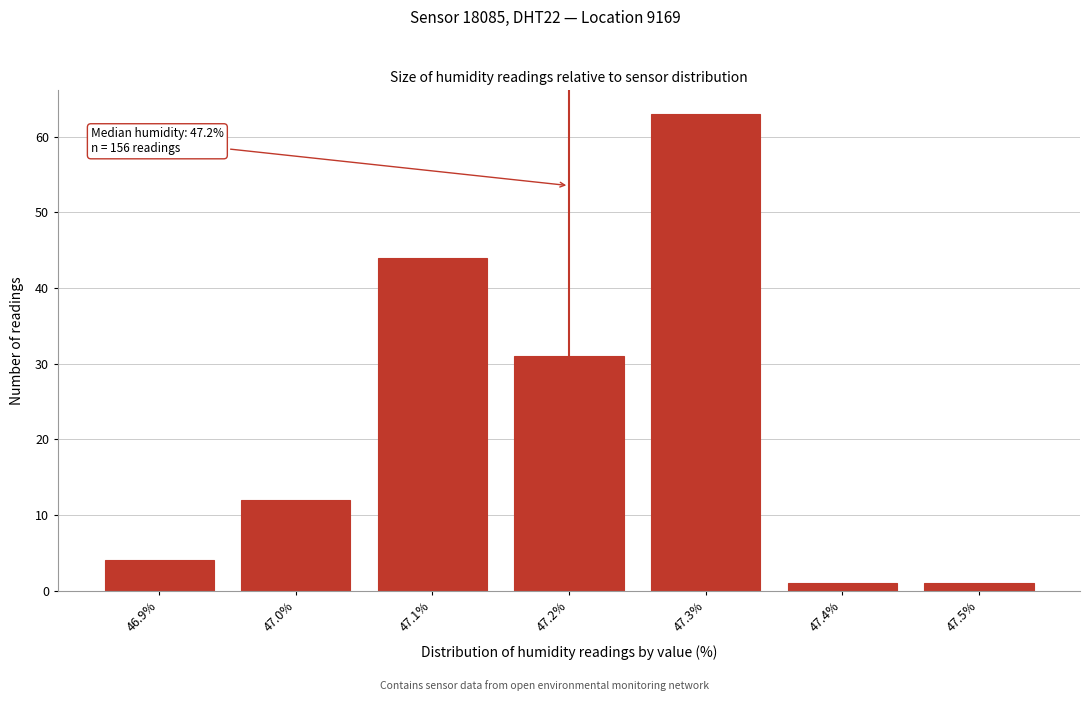

Which range on the x-axis has the tallest bar?

47.25 to 47.35